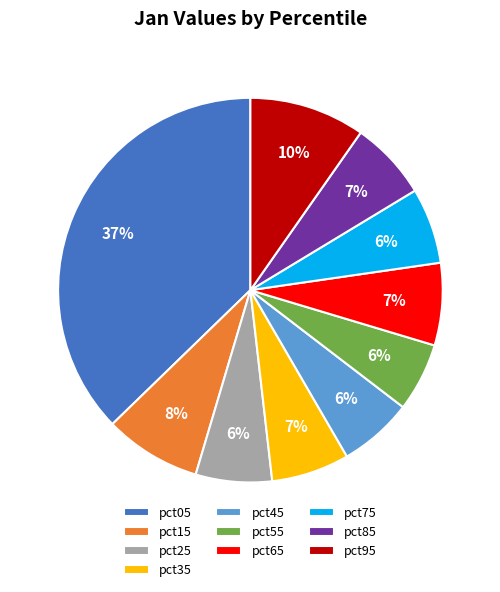

How many segments does this pie chart have?

10